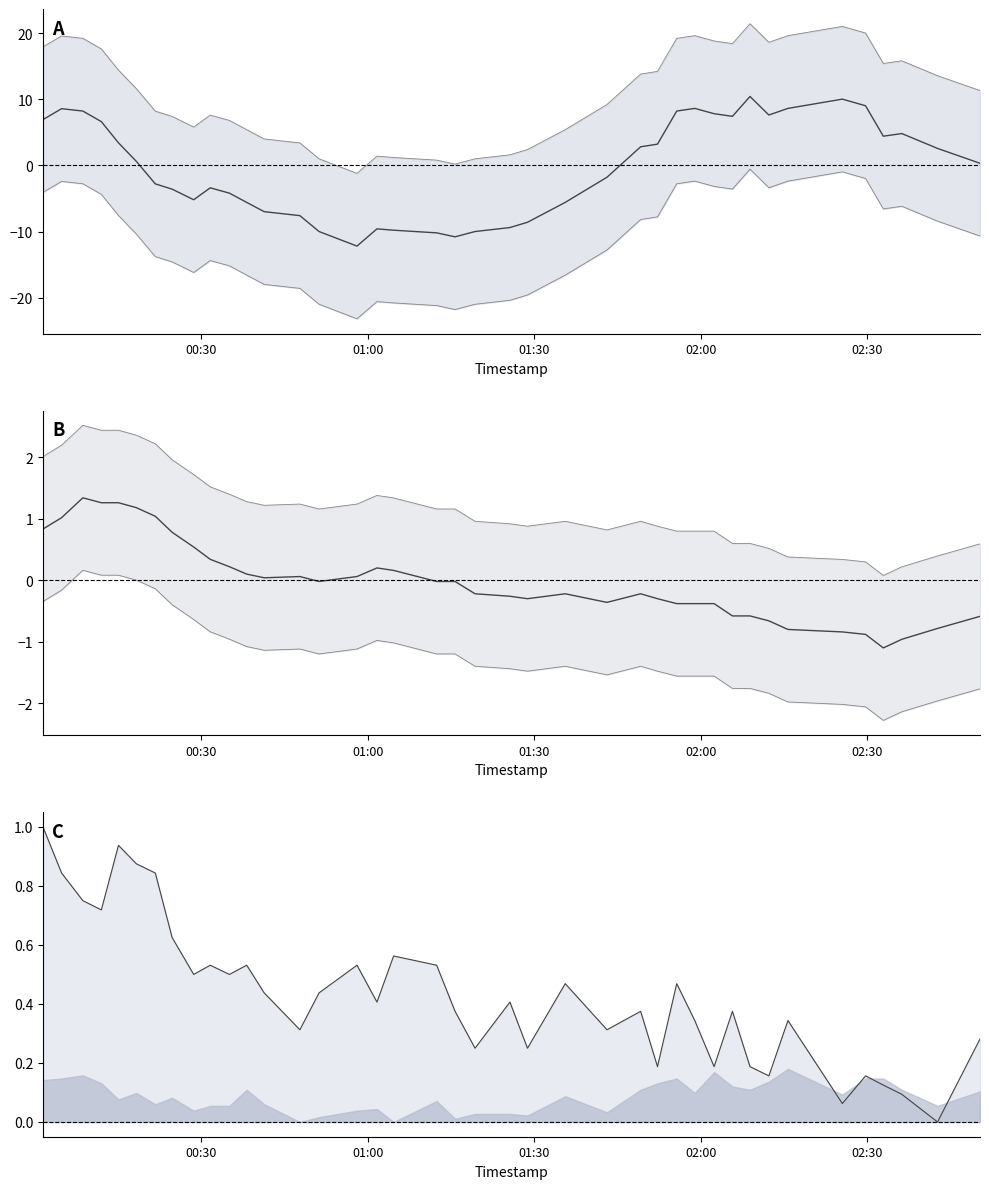

What is the difference between the maximum and second lowest values?

0.9